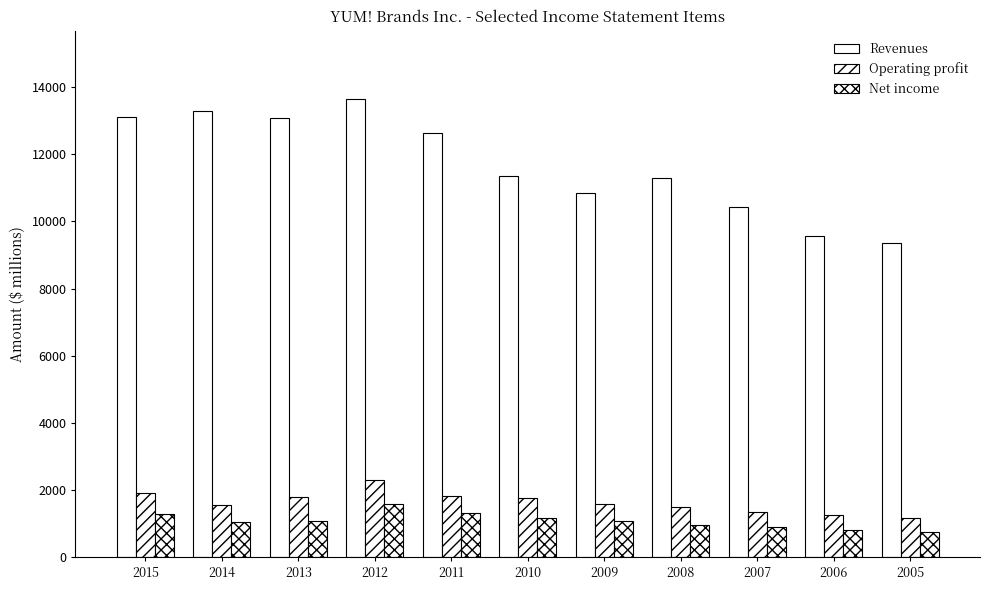

List the series in order of their peak value, lowest first.

Net income, Operating profit, Revenues